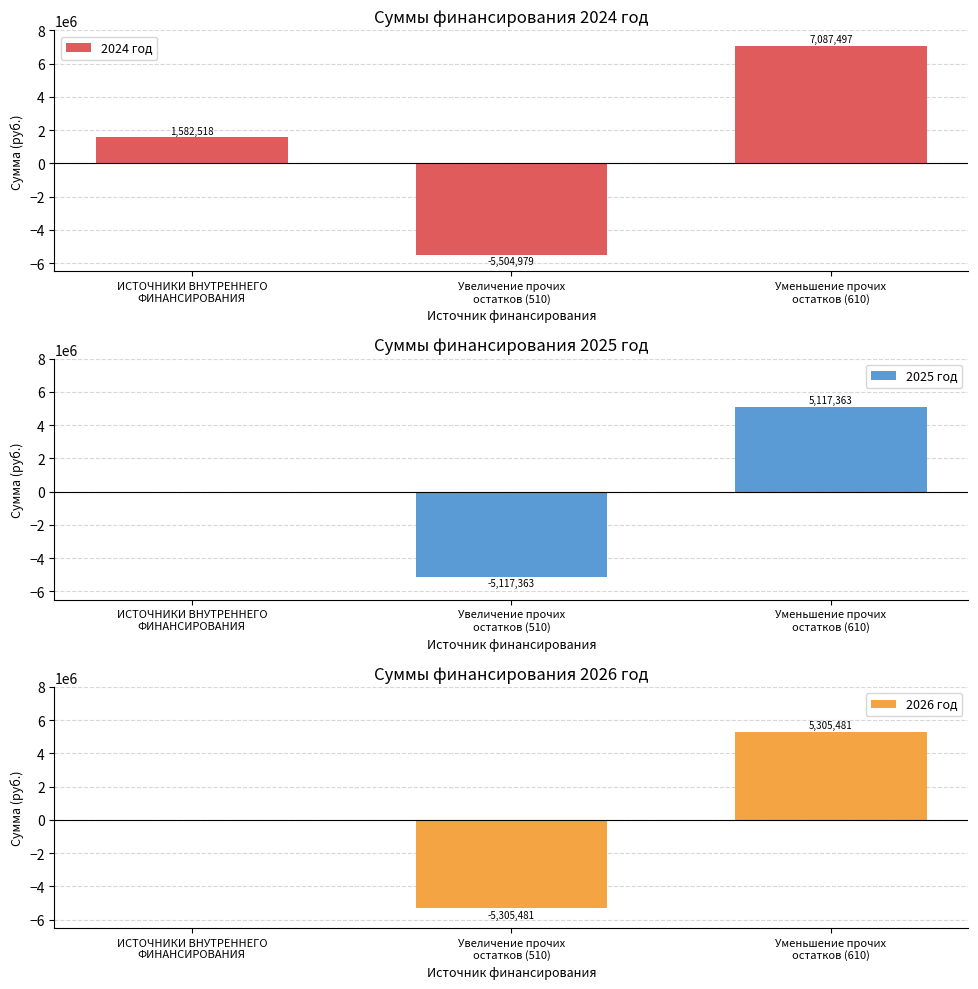

What are all the series names shown in the legend?

2024 год, 2025 год, 2026 год